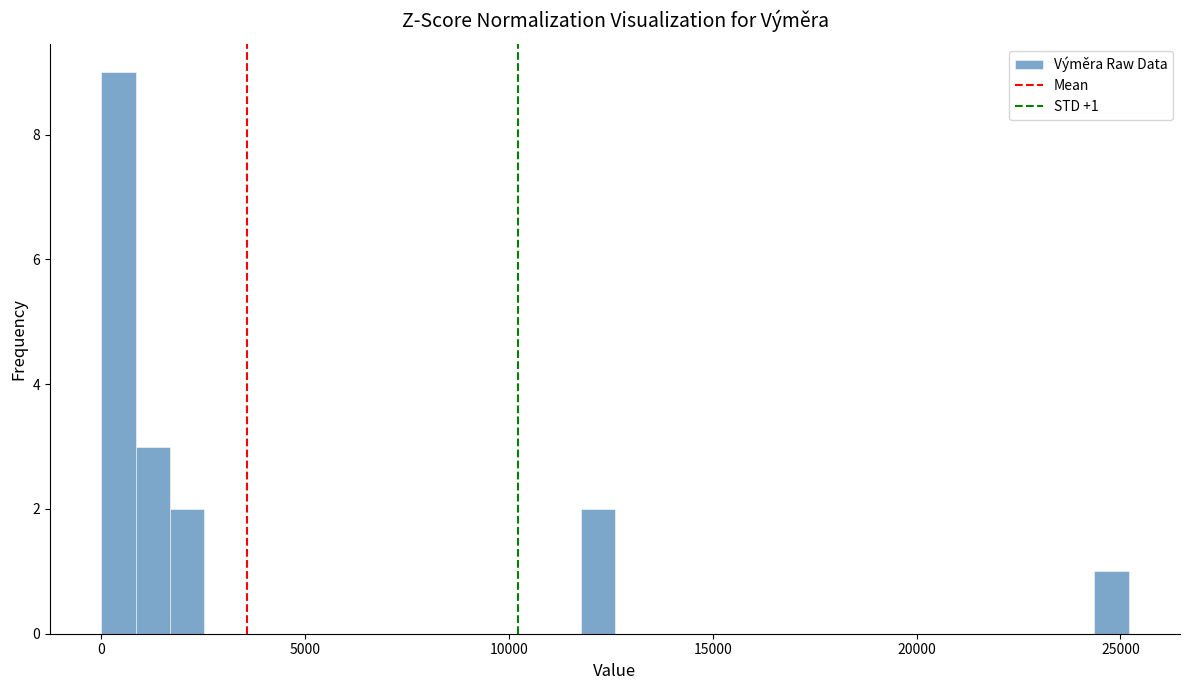

Read against the x-axis, roughly where is the centre of the tallest bar?

500